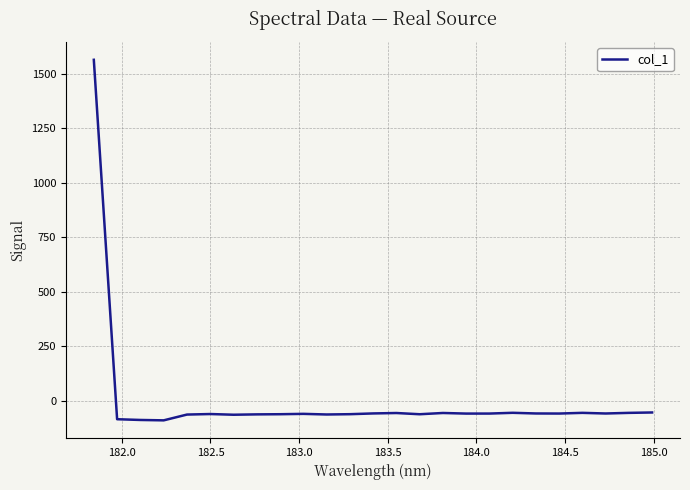

What is the minimum value shown in the chart?

-88.7